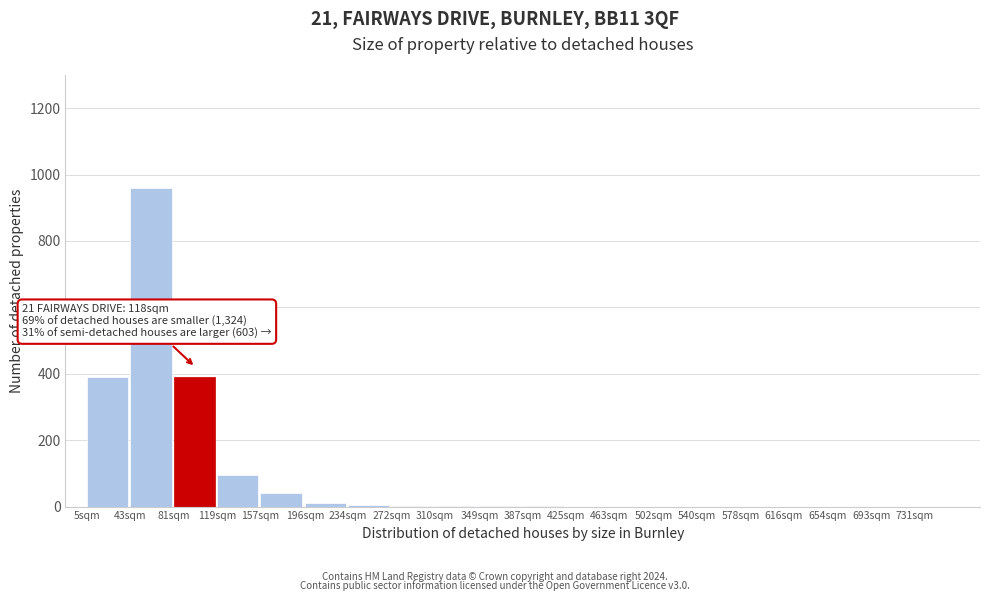

What is the maximum value shown in the chart?

960